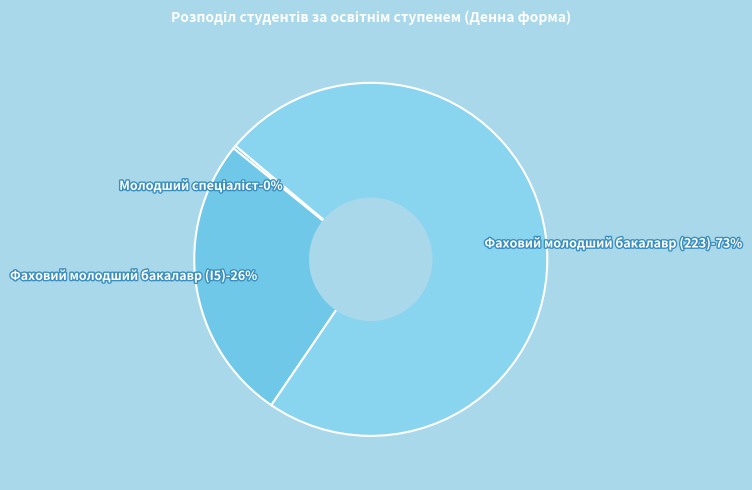

Is there a majority slice in this chart?

Yes